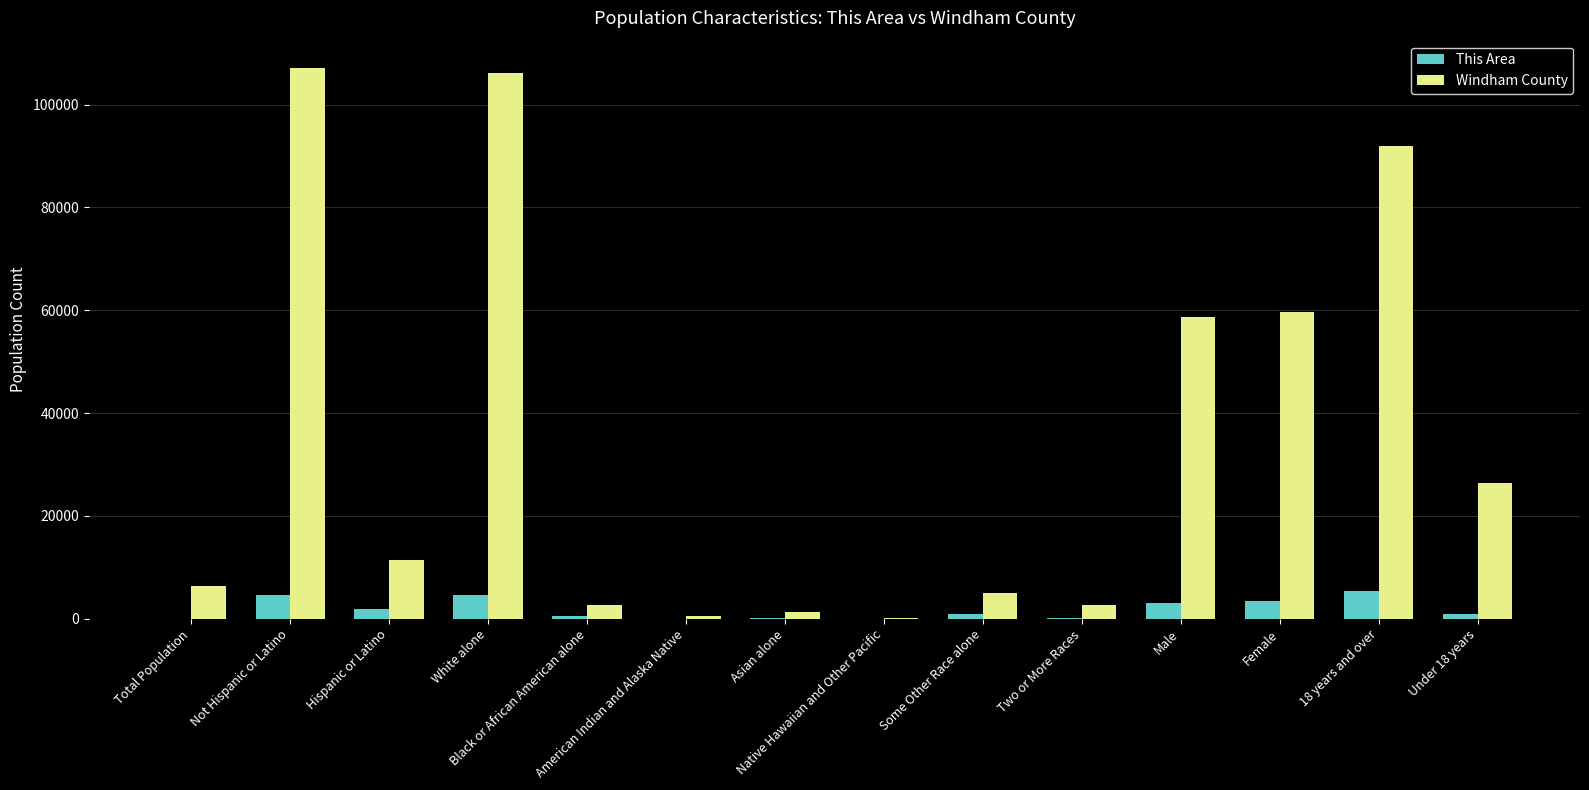

What is the maximum value shown in the chart?

107077